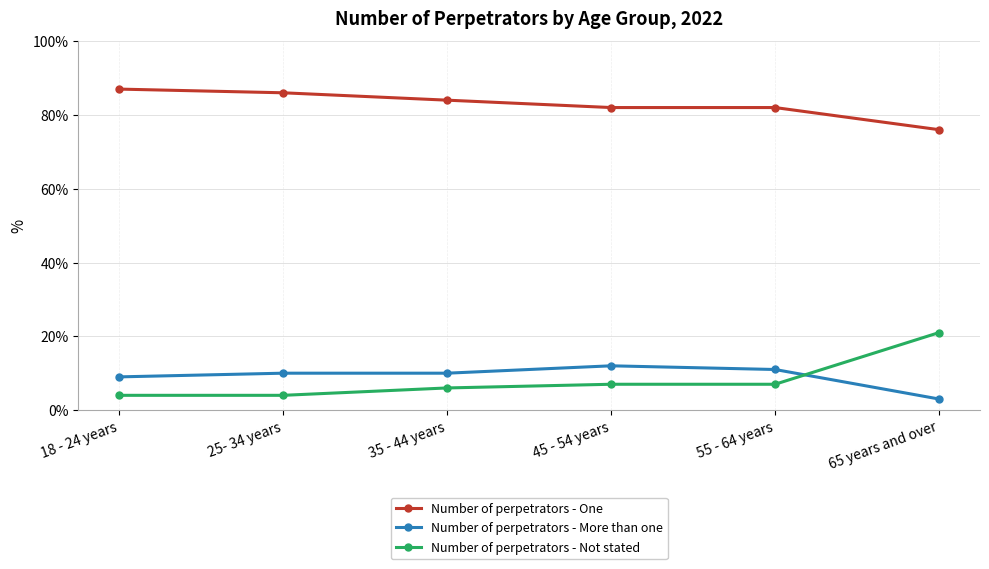

What is the maximum value for Number of perpetrators - Not stated?

21